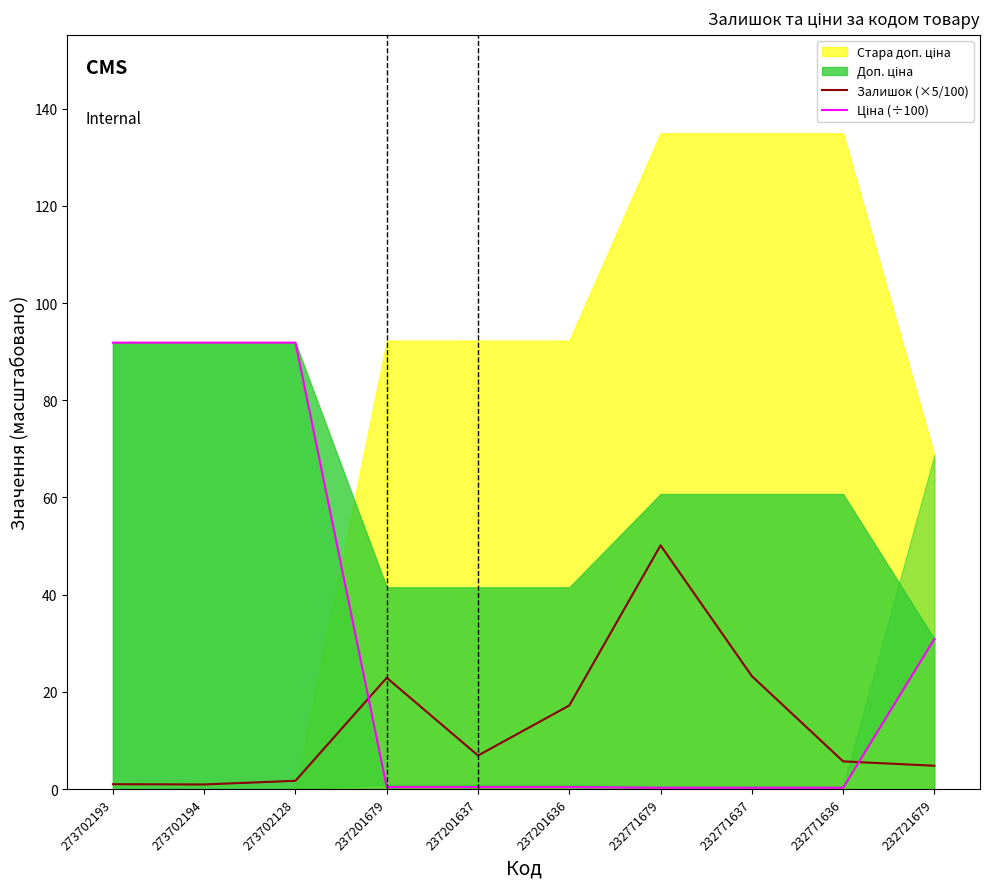

Between 273702193 and 237201636, which is larger?

237201636